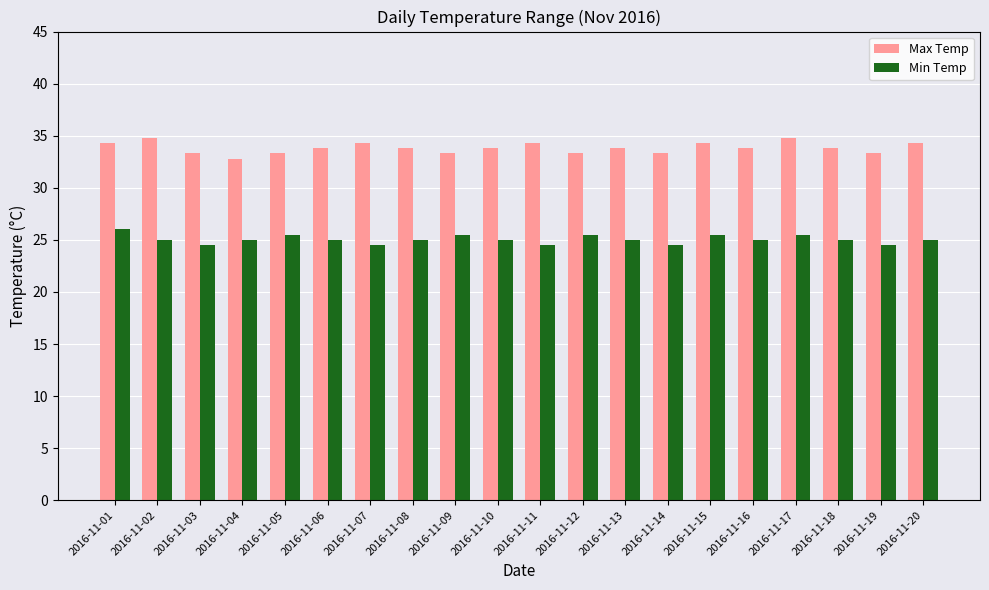

List the series in order of their overall mean, highest first.

Max Temp, Min Temp